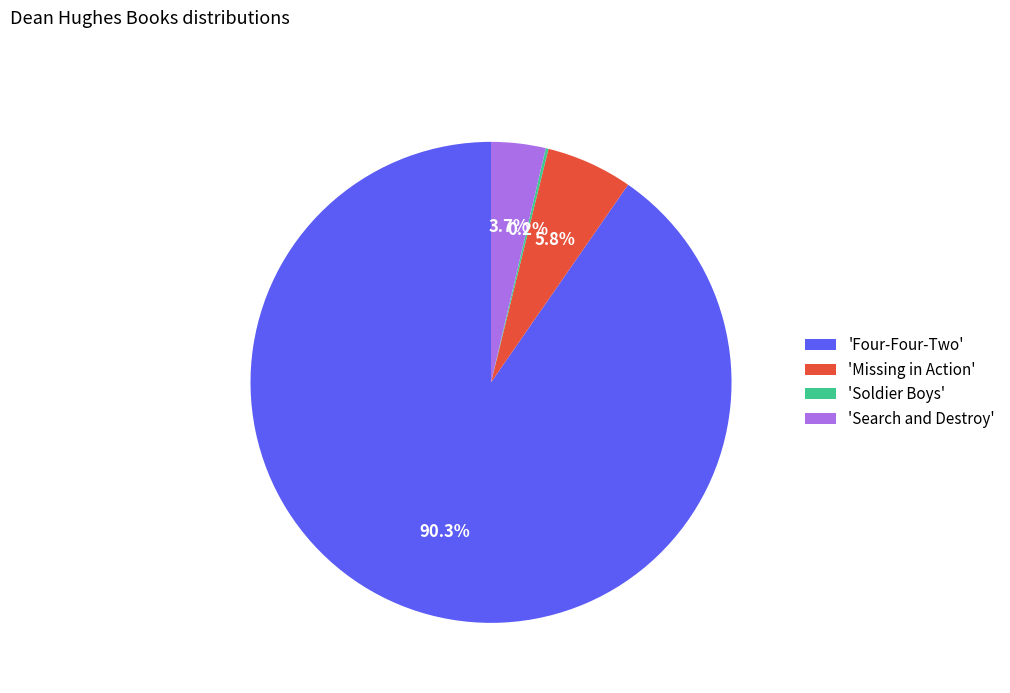

What is the largest slice in the pie chart?

'Four-Four-Two'